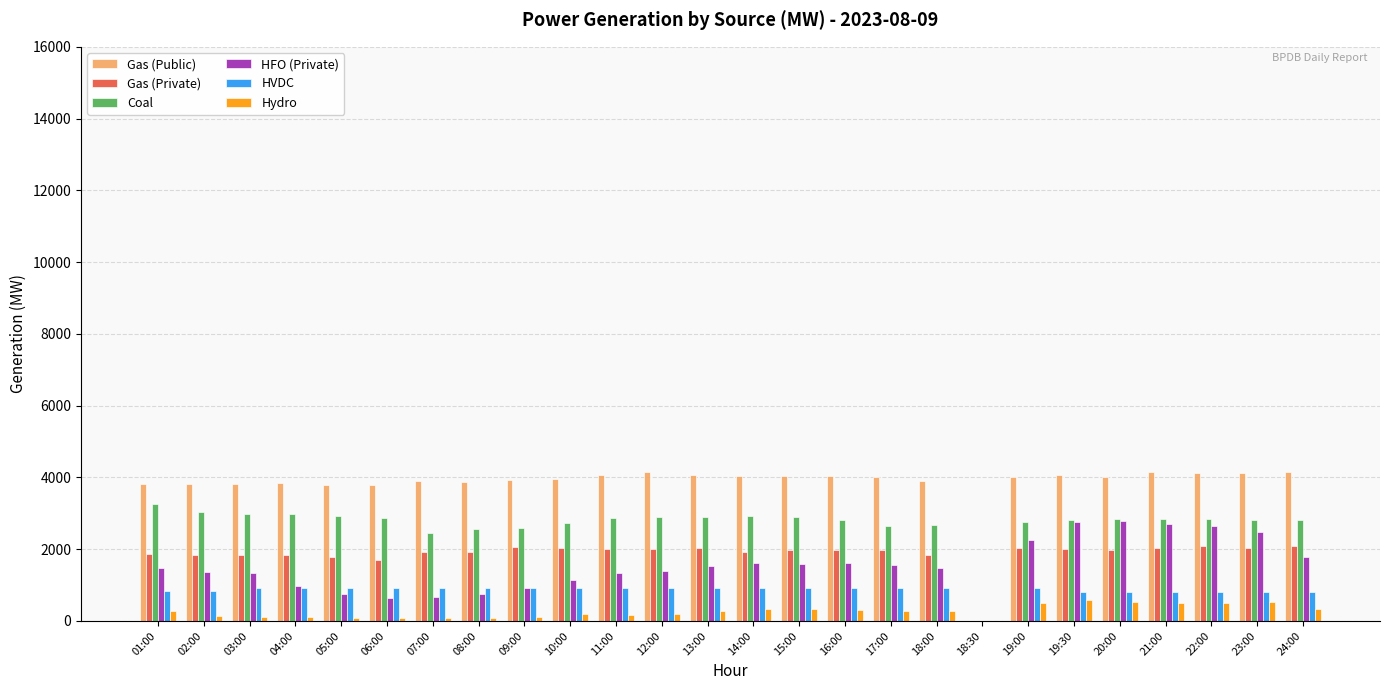

At which label is Coal closest to 1628?

07:00